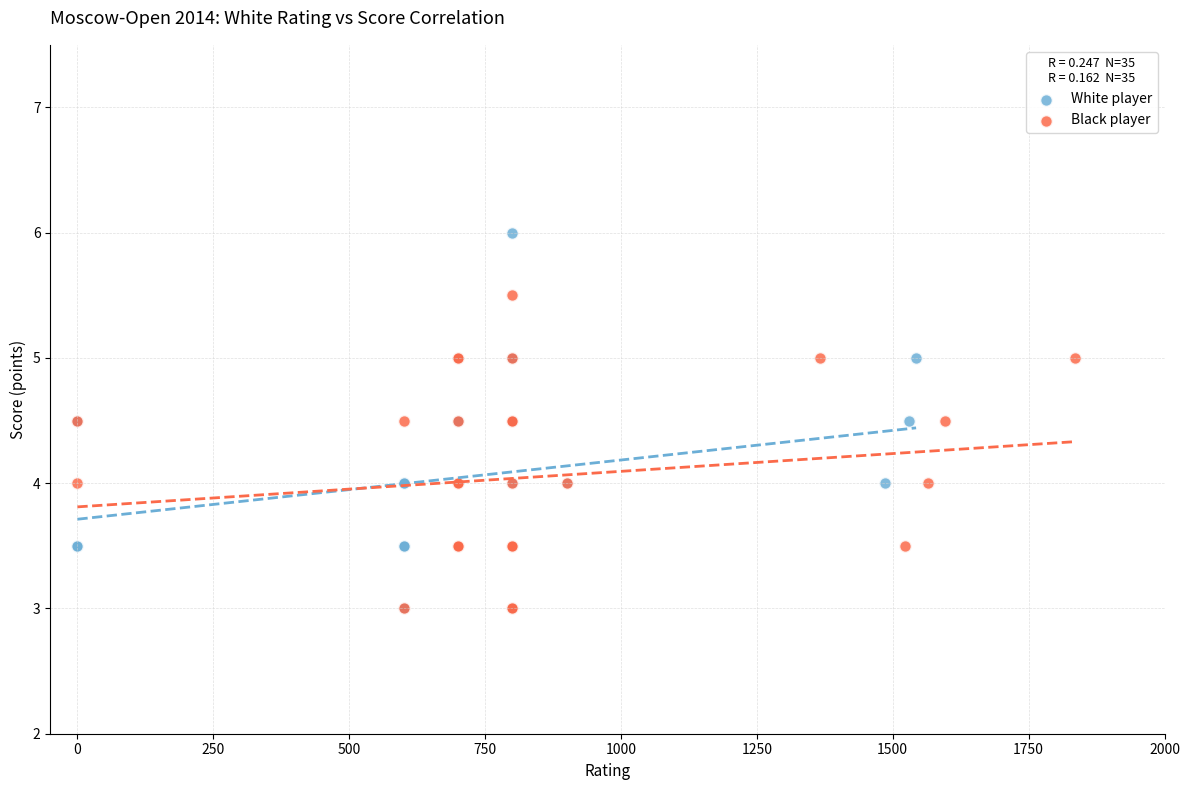

Which series reaches the maximum Y coordinate?

White player